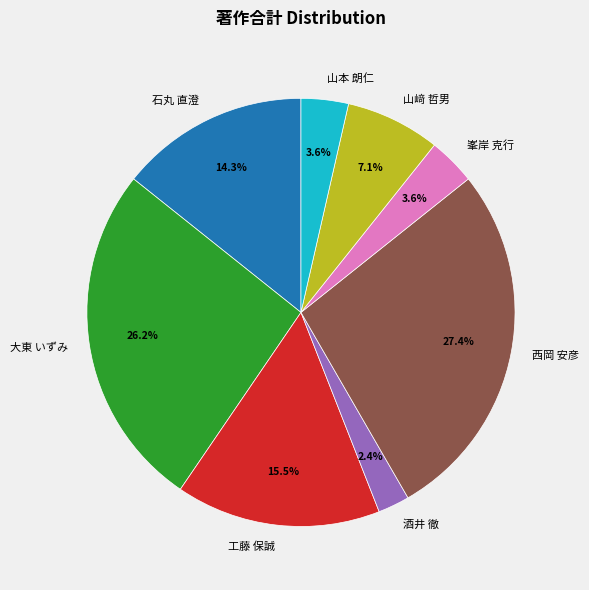

Combined, do 酒井 徹 and 峯岸 克行 account for over 50%?

No